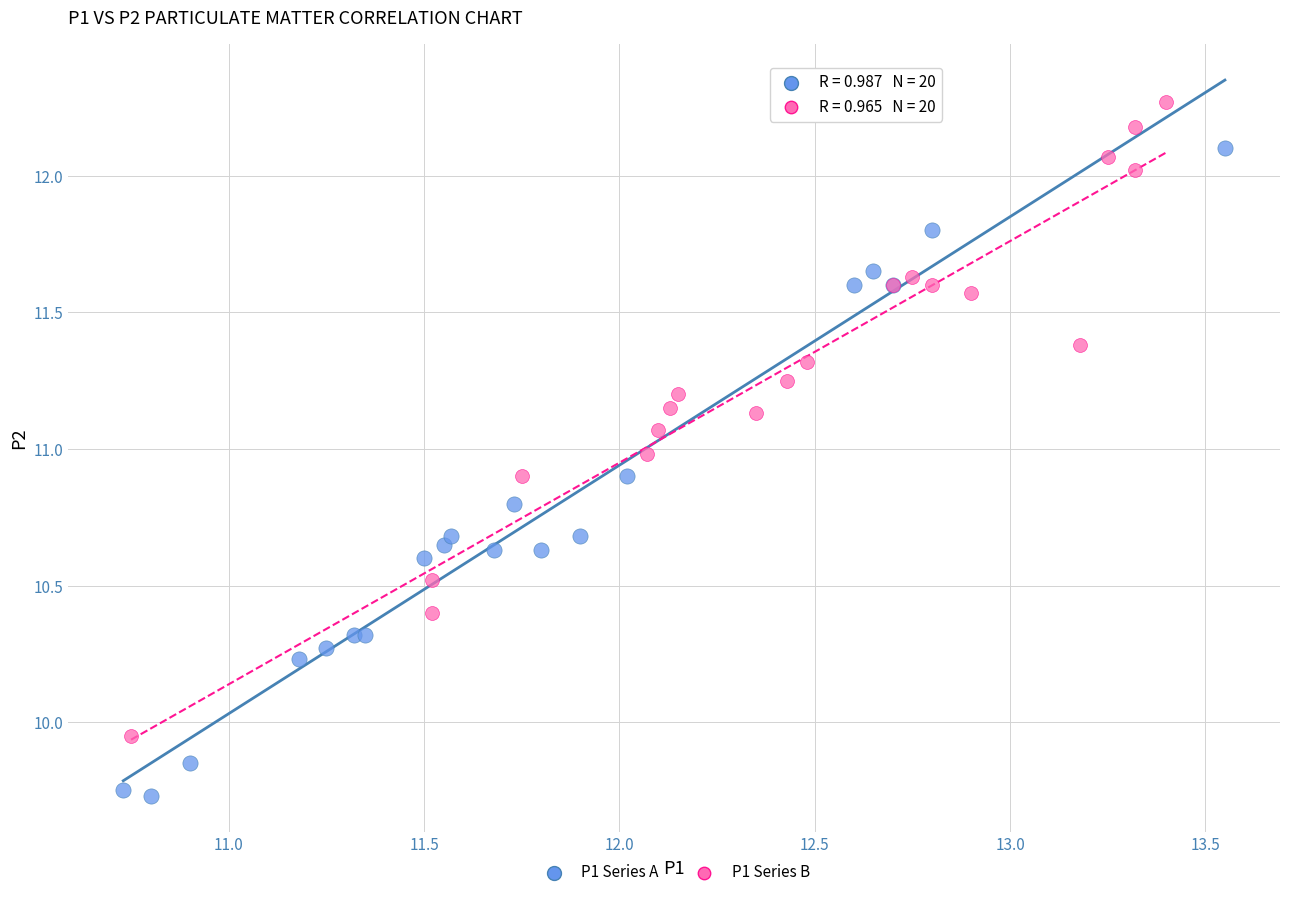

Which series contains the lowest Y value?

P1 Series A